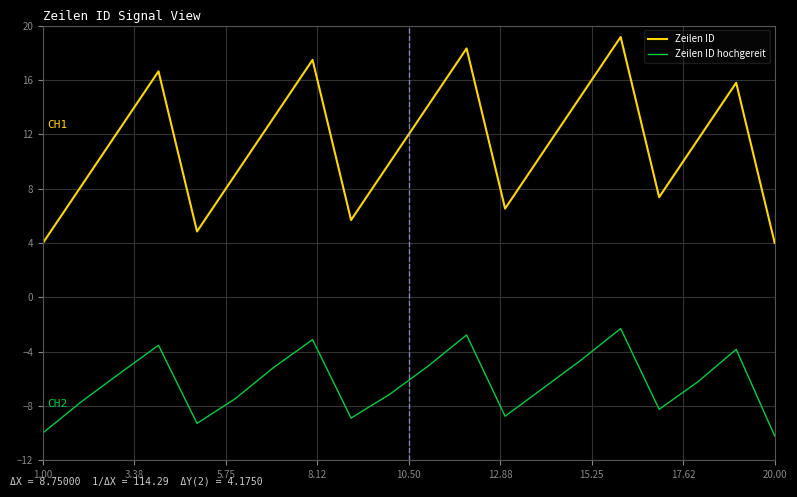

In Zeilen ID hochgereit, how many points are lower than both neighbors (excluding endpoints)?

4